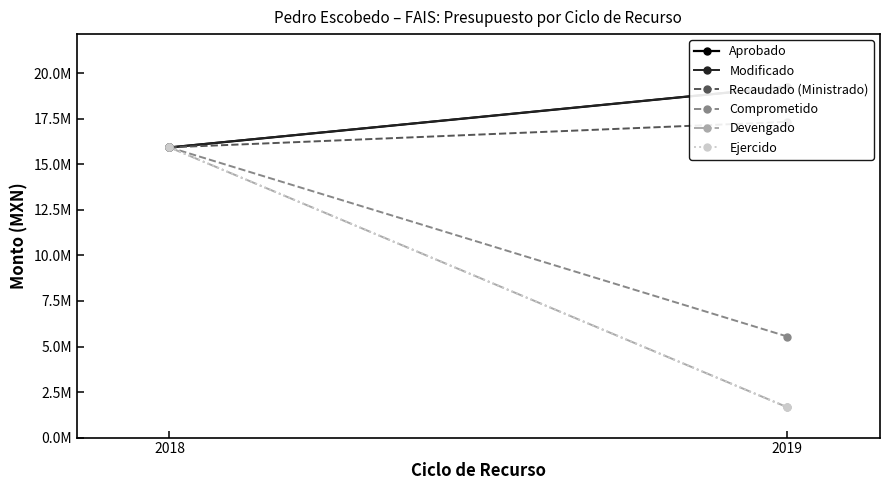

List the labels in order of Comprometido value, smallest first.

2019, 2018